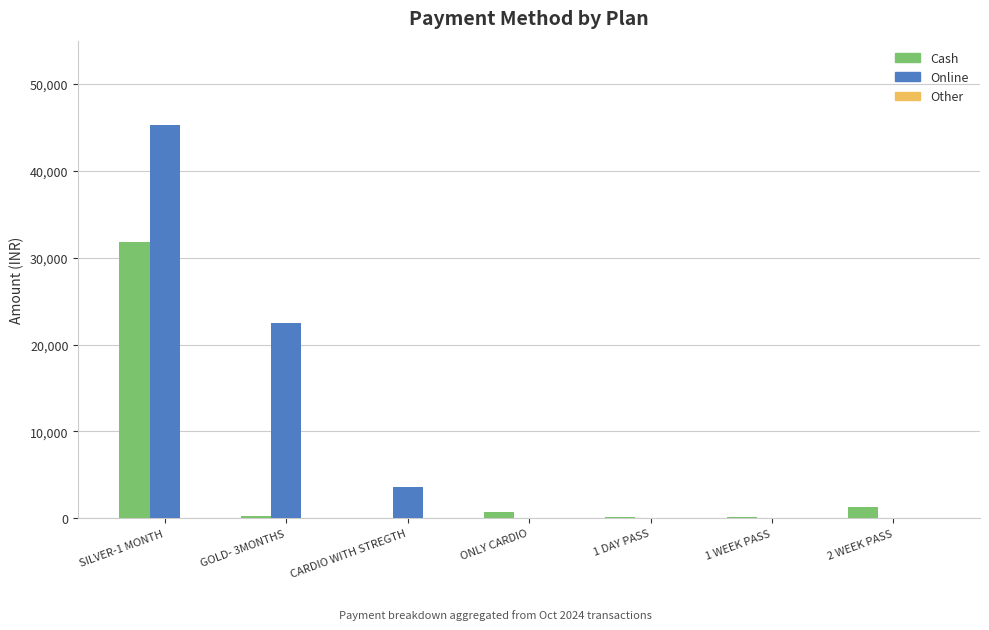

How many groups of bars are there?

7